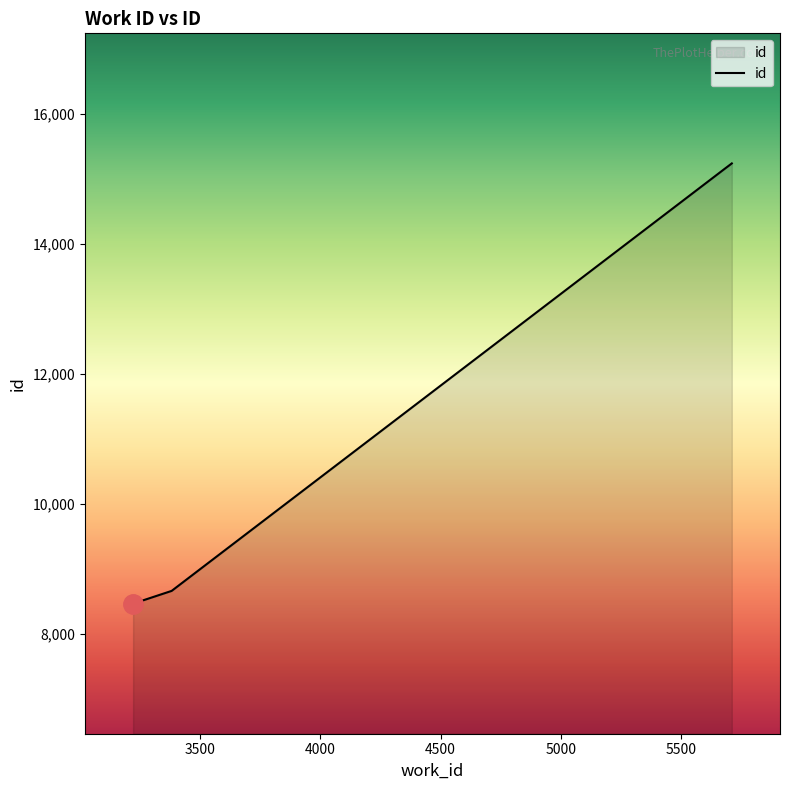

Reading left to right, what are all the values shown in this chart?

8468	8664	15153	15237